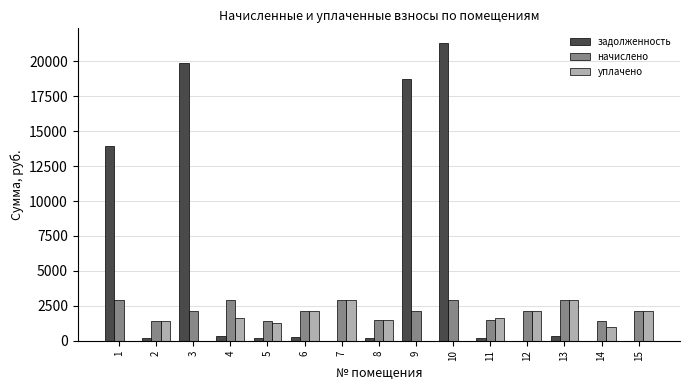

Which series changed the most between 7 and 10?

задолженность